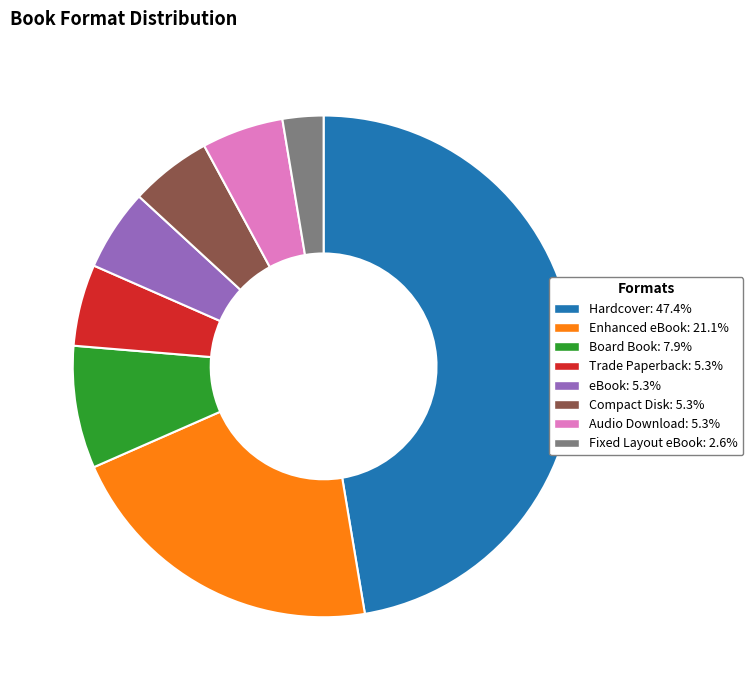

What is the ratio of the value at Enhanced eBook to the value at Audio Download?

4.0